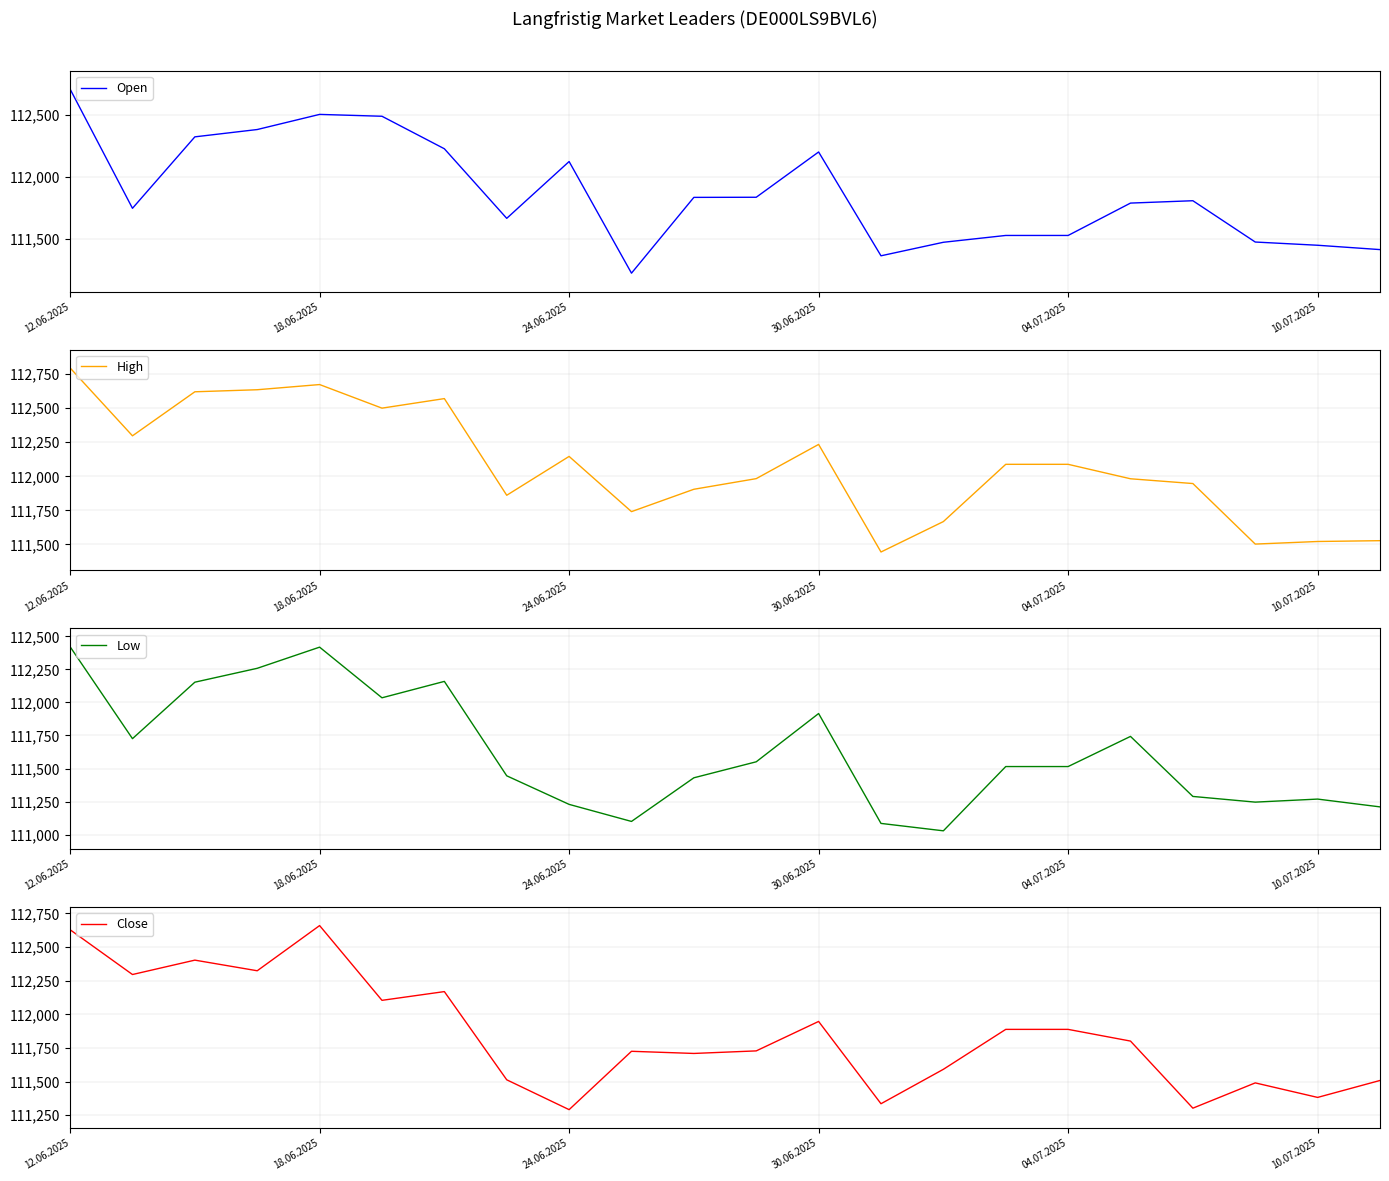

True or false: High and Close cross at least once.

False